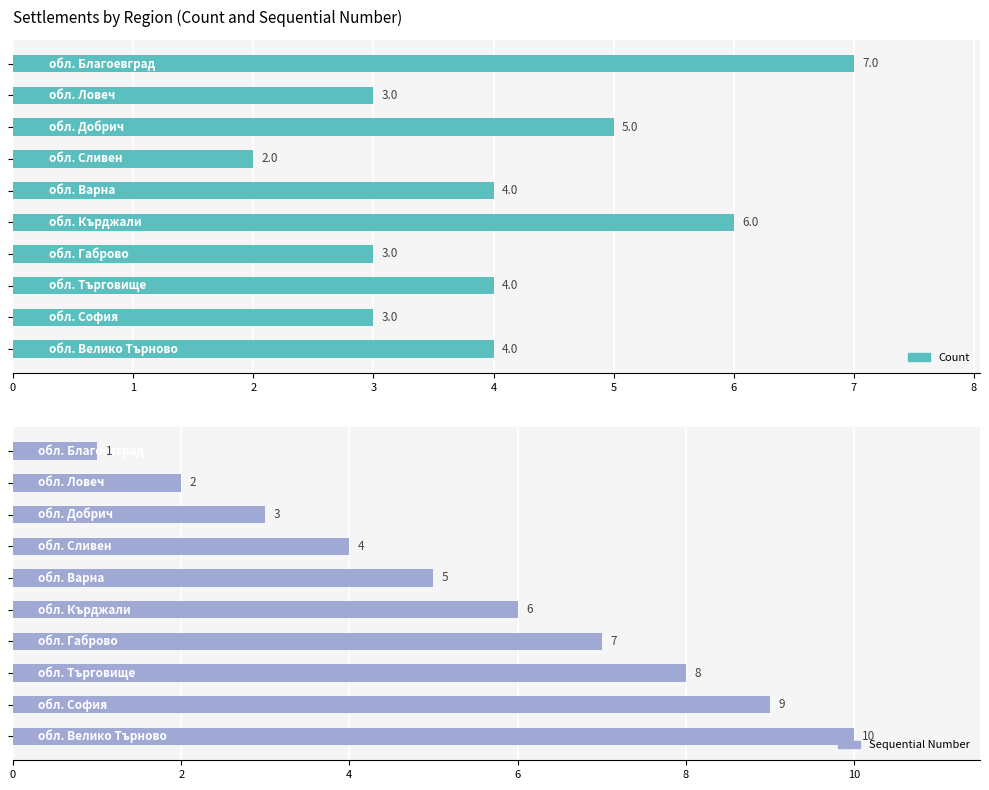

What is the maximum value for Count?

7